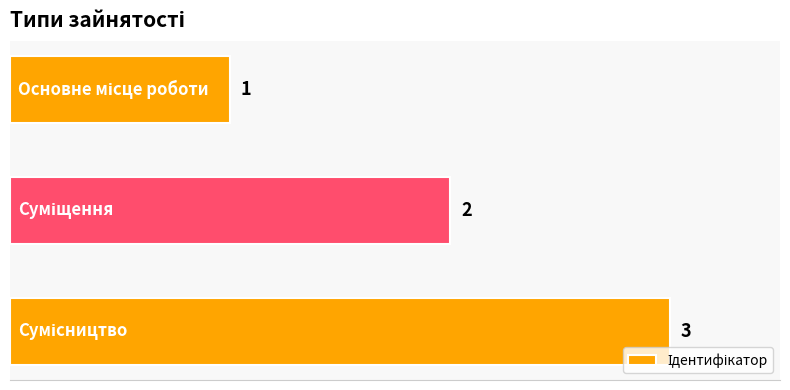

How many values are between 1 and 3?

3